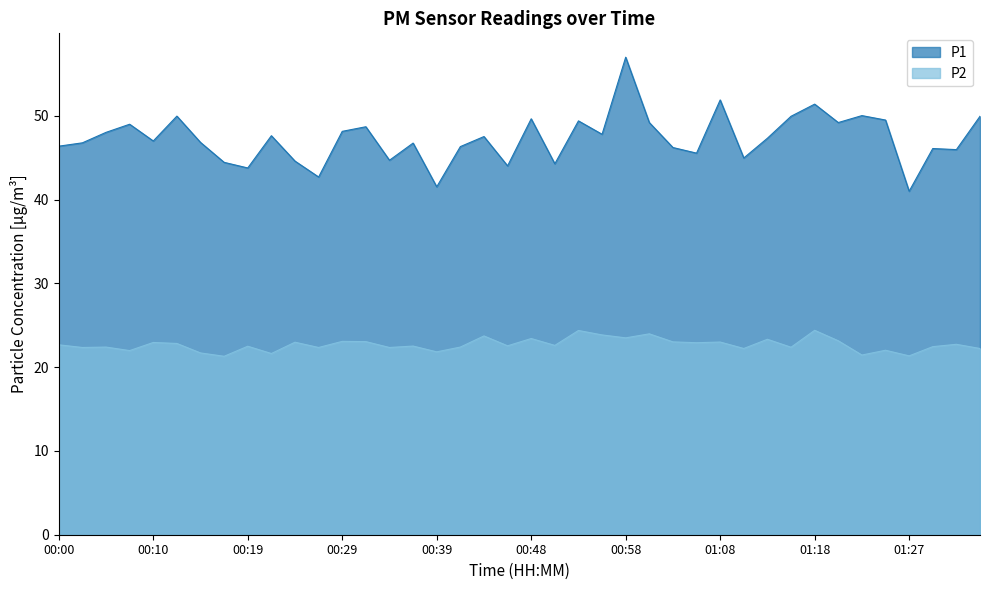

Between 00:07 and 00:22, which is larger?

00:07